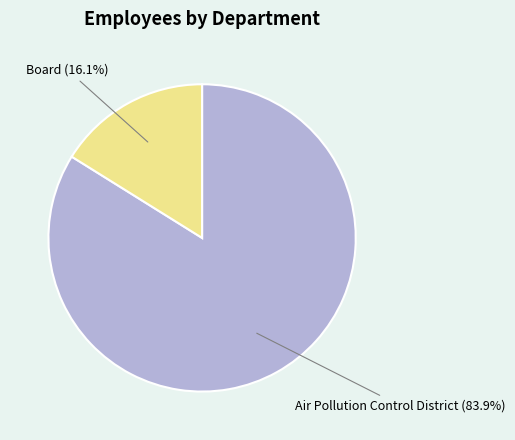

What percentage is the Board slice, to the nearest percent?

16%